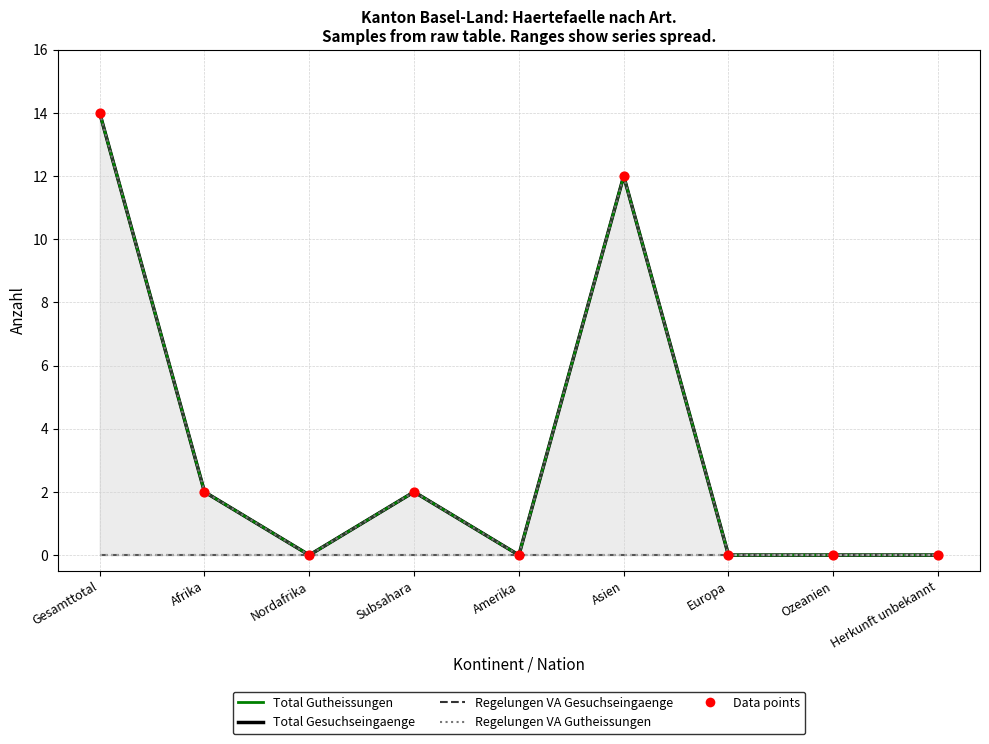

Which series contains the lowest Y value?

Total Gesuchseingaenge